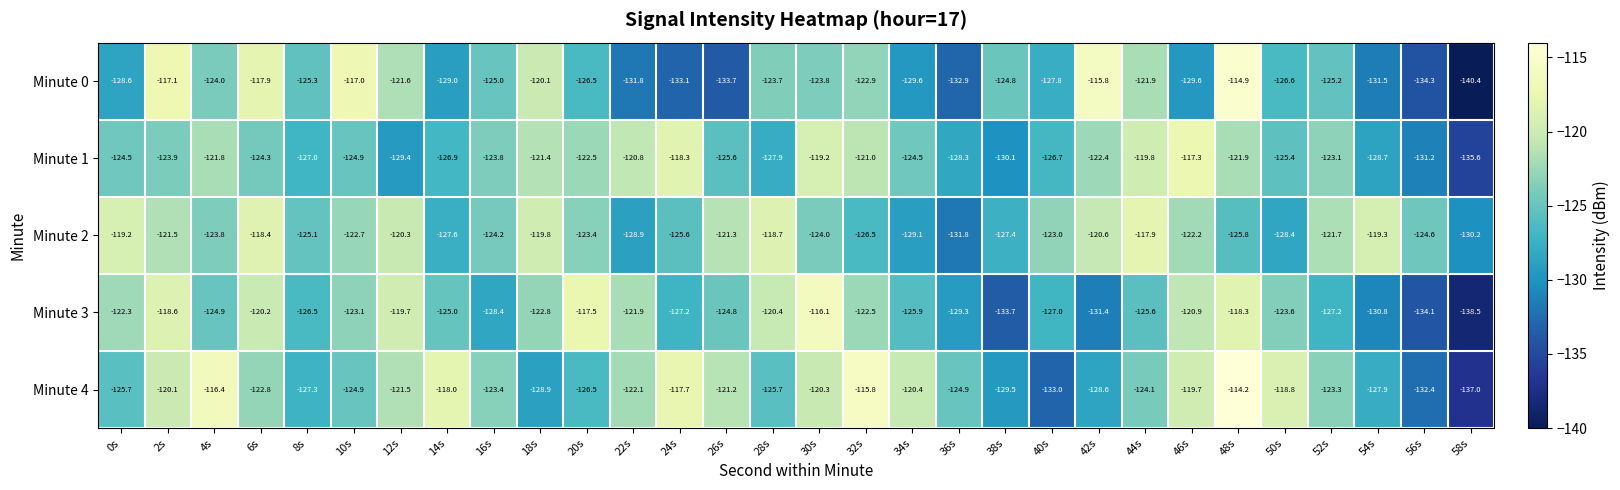

Which category has the lowest value in the Minute 1 series?

58s